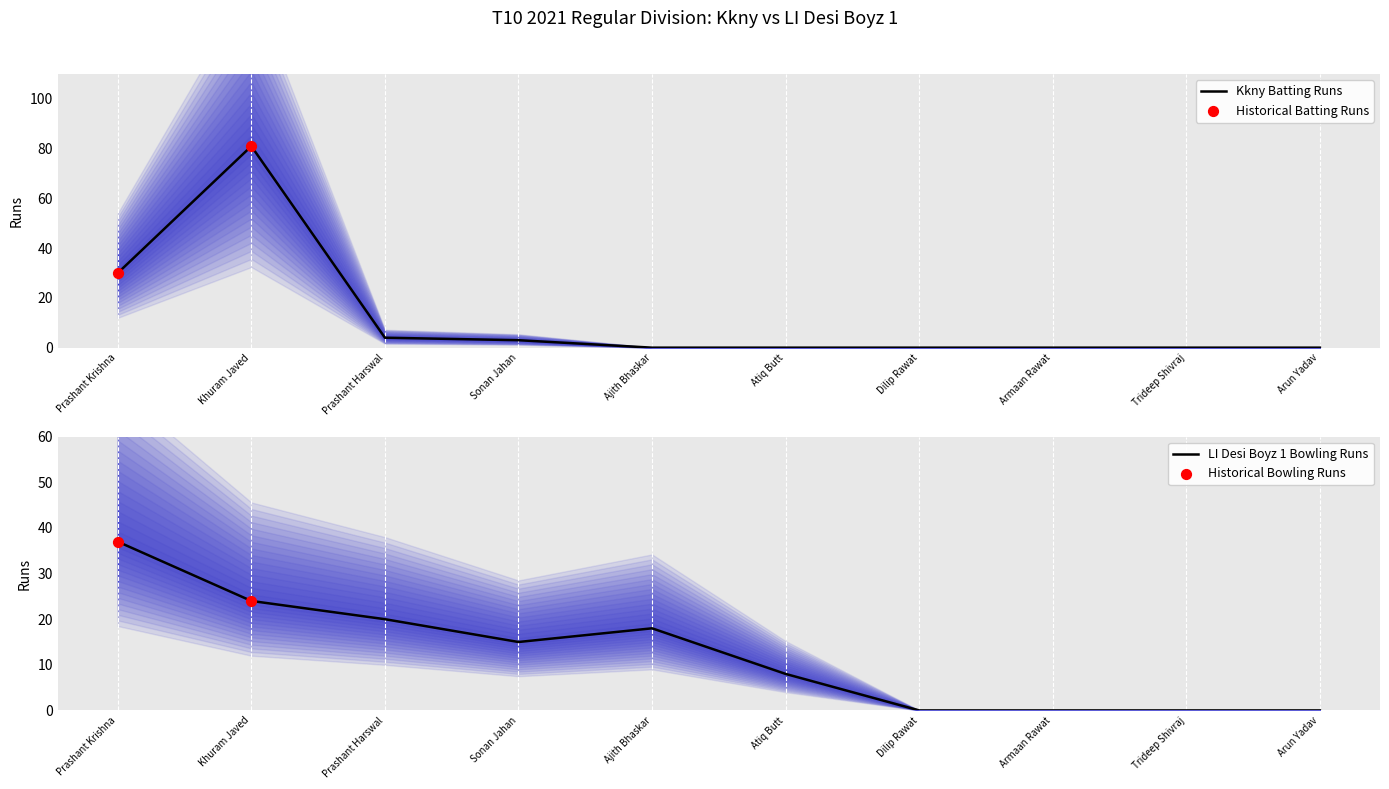

Which series contains the lowest Y value?

Kkny Batting Runs